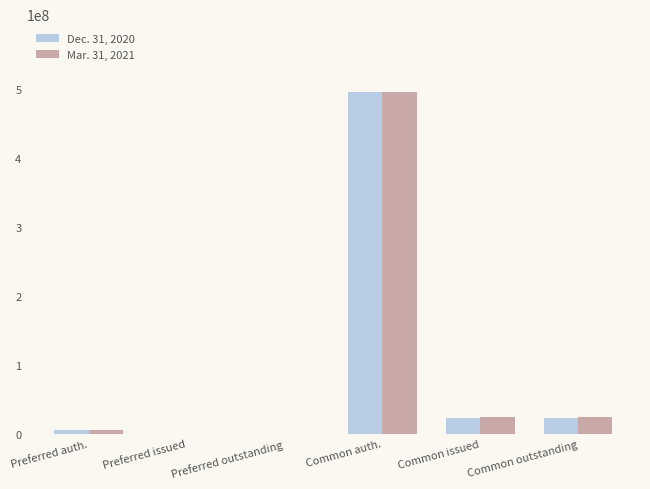

At which label does Mar. 31, 2021 reach its peak?

Common auth.